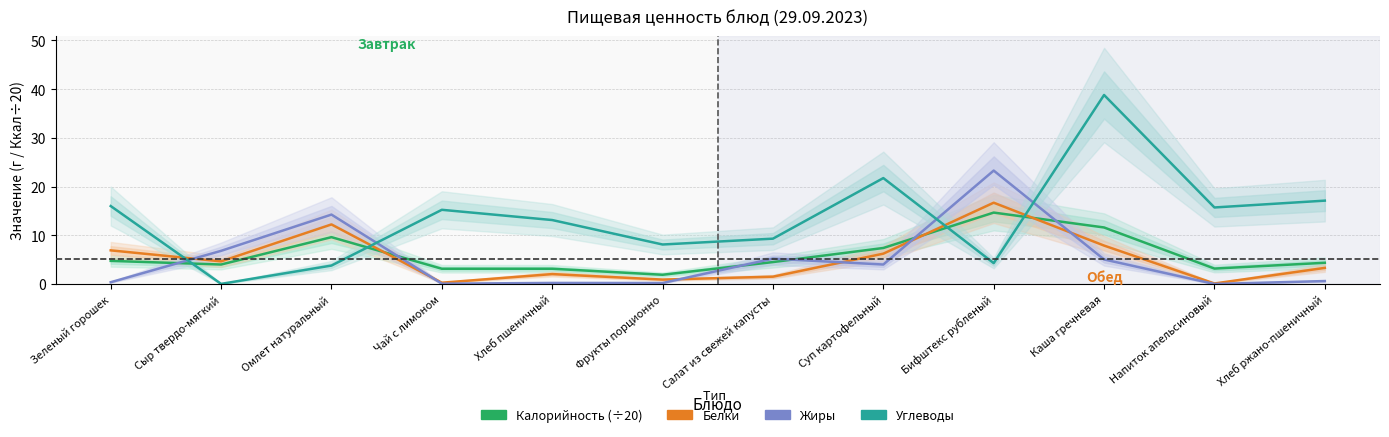

Does the chart display data point markers on the line(s)?

No